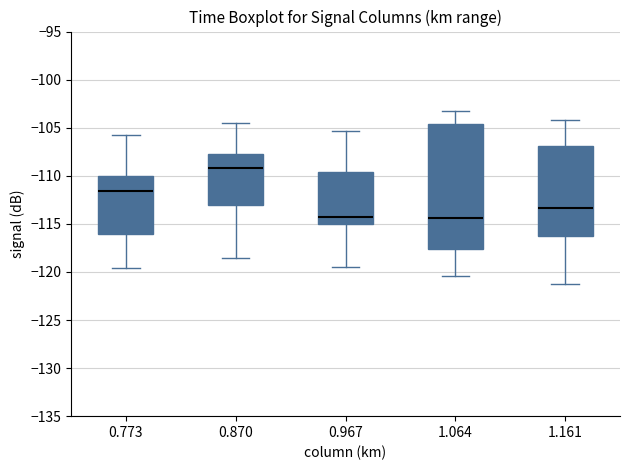

Comparing the boxes themselves (not the whiskers), which one is the tallest?

1.064